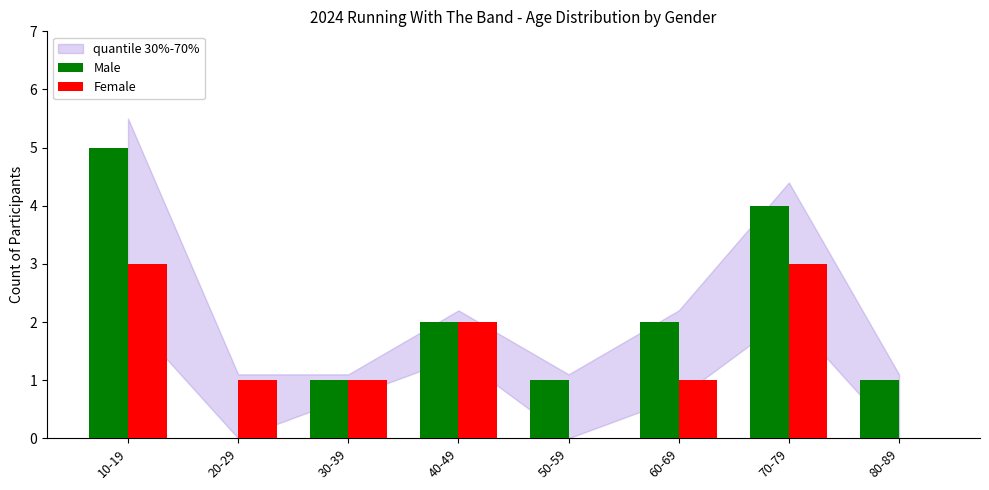

Which category has the highest value across all series?

10-19